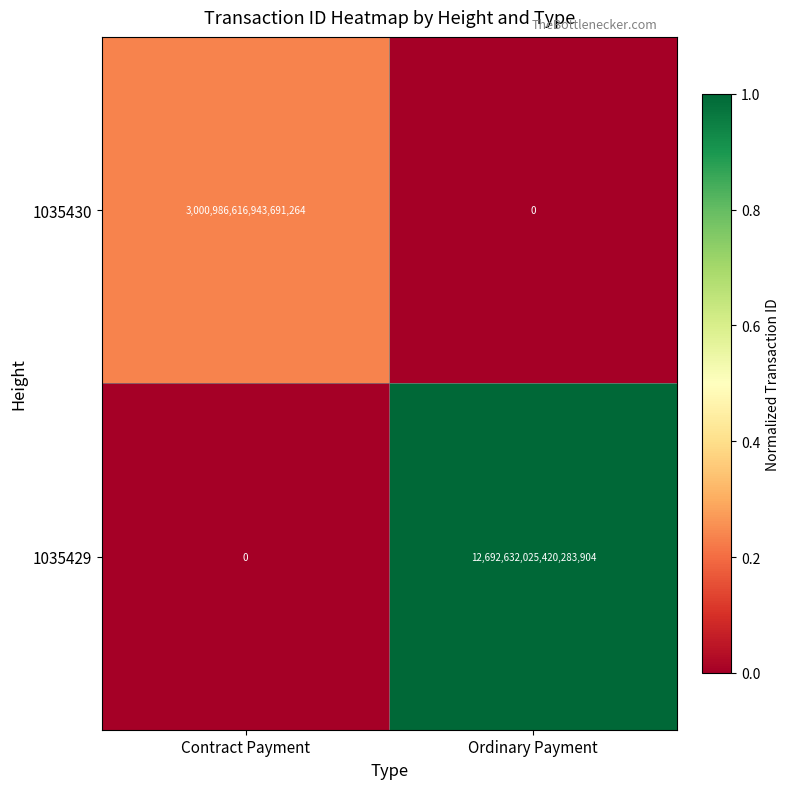

At which category is the sum across all series the highest?

Ordinary Payment